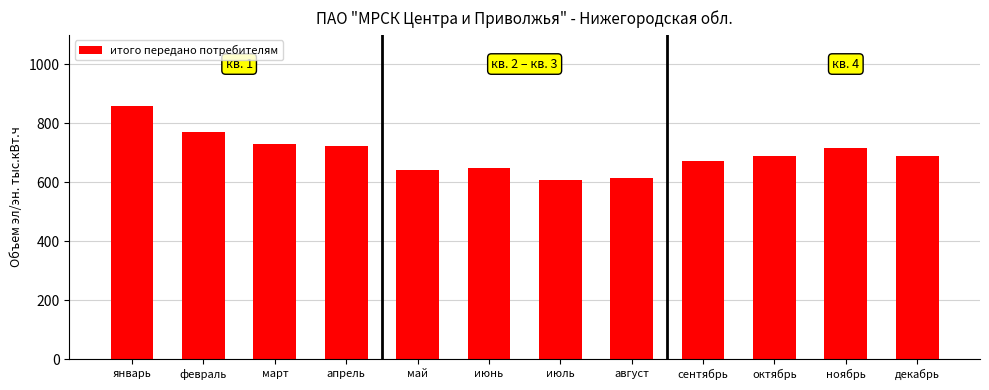

What is the sum of all values?

8361.9